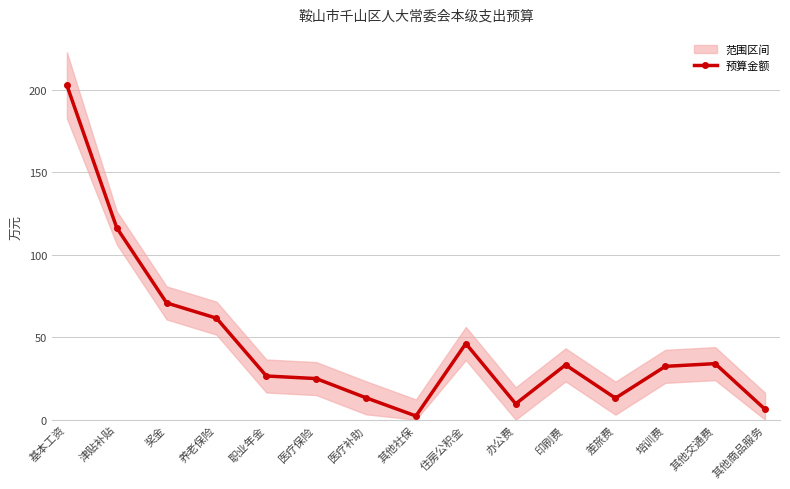

What is the ratio of the value at 办公费 to the value at 医疗保险?

0.4